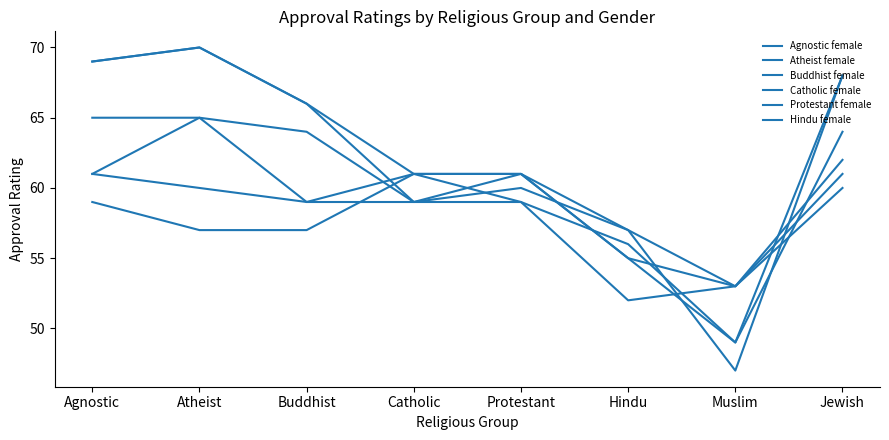

Reading left to right, what are all the values shown in this chart?

Agnostic female: 69	70	66	61	59	56	49	68
Atheist female: 69	70	66	59	60	57	47	68
Buddhist female: 65	65	64	59	61	55	49	64
Catholic female: 61	60	59	61	61	57	53	61
Protestant female: 59	57	57	61	61	55	53	60
Hindu female: 61	65	59	59	59	52	53	62